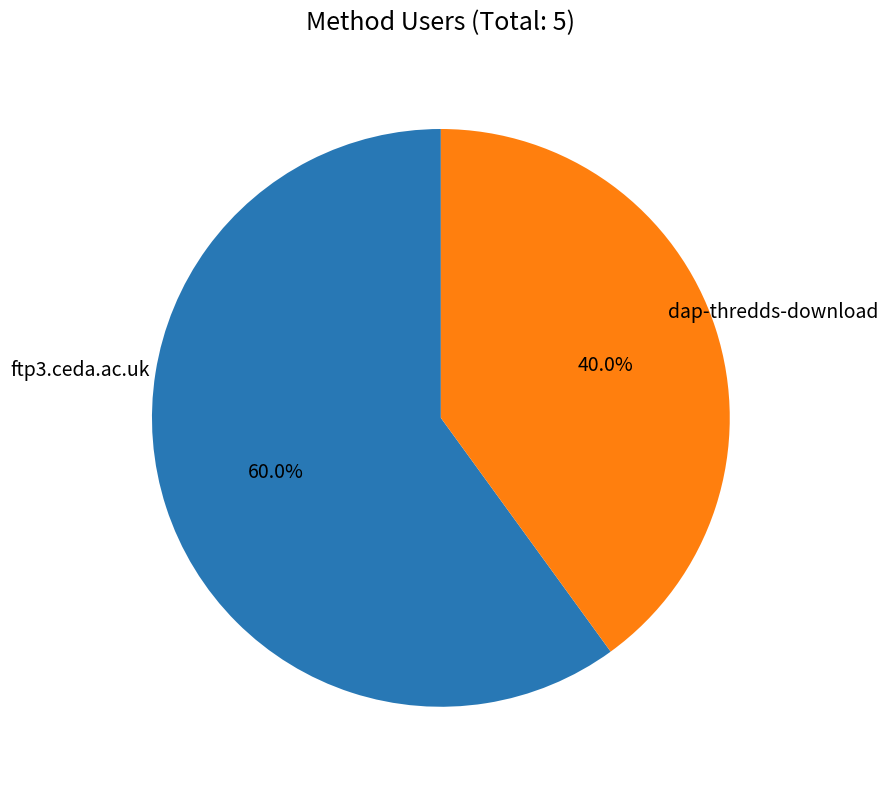

To the nearest percent, what is the average slice percentage?

50%